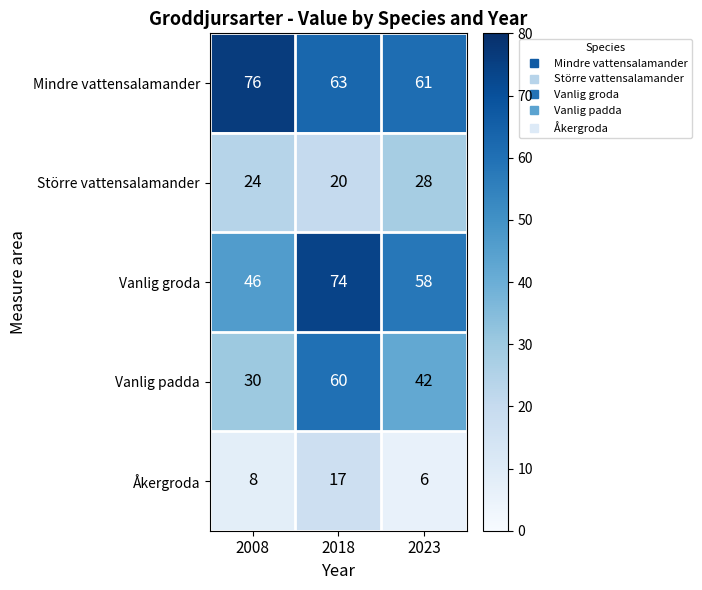

Which series has the widest spread of values?

Vanlig padda